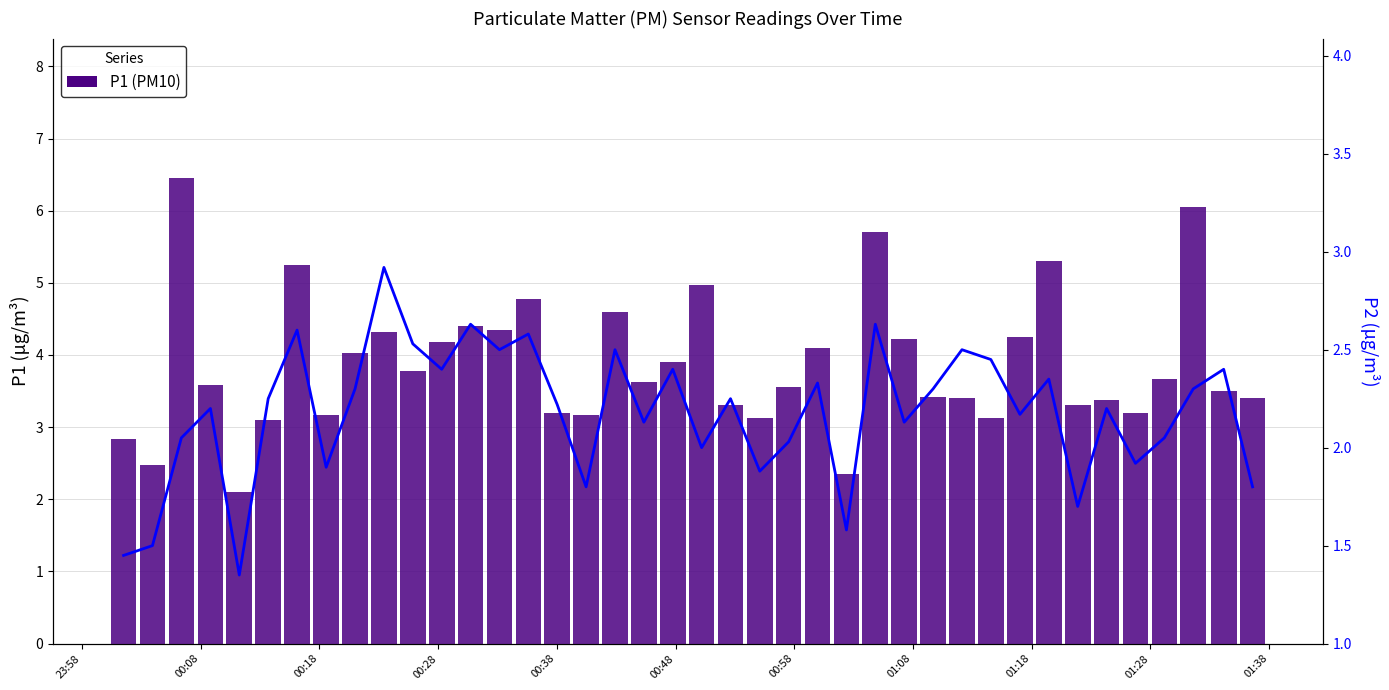

Reading left to right, transcribe all the data shown in this chart.

P1: 2.8	2.5	6.5	3.6	2.1	3.1	5.2	3.2	4.0	4.3	3.8	4.2	4.4	4.3	4.8	3.2	3.2	4.6	3.6	3.9	5.0	3.3	3.1	3.5	4.1	2.4	5.7	4.2	3.4	3.4	3.1	4.2	5.3	3.3	3.4	3.2	3.7	6.0	3.5	3.4
P2: 1.4	1.5	2.0	2.2	1.4	2.2	2.6	1.9	2.3	2.9	2.5	2.4	2.6	2.5	2.6	2.2	1.8	2.5	2.1	2.4	2.0	2.2	1.9	2.0	2.3	1.6	2.6	2.1	2.3	2.5	2.5	2.2	2.4	1.7	2.2	1.9	2.0	2.3	2.4	1.8